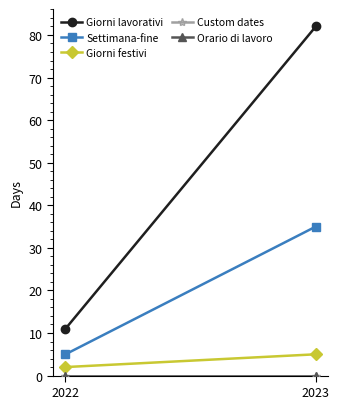

What is the value of the Settimana-fine point at the 1st from the left?

5